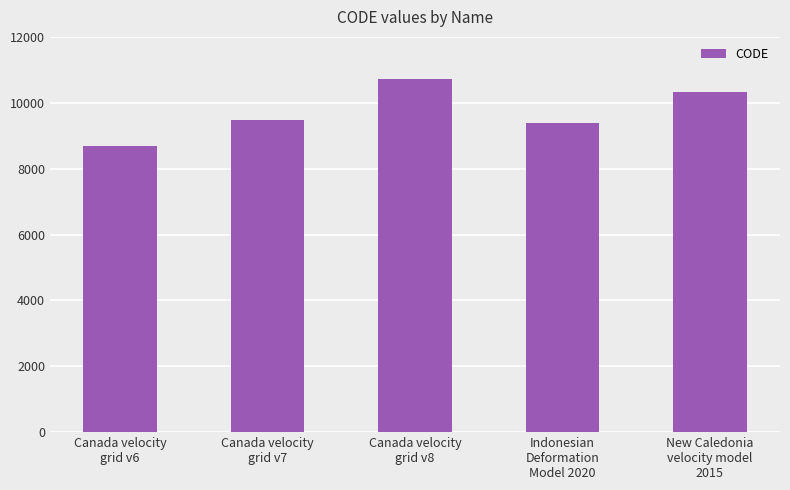

What is the difference between the maximum and minimum values?

2031